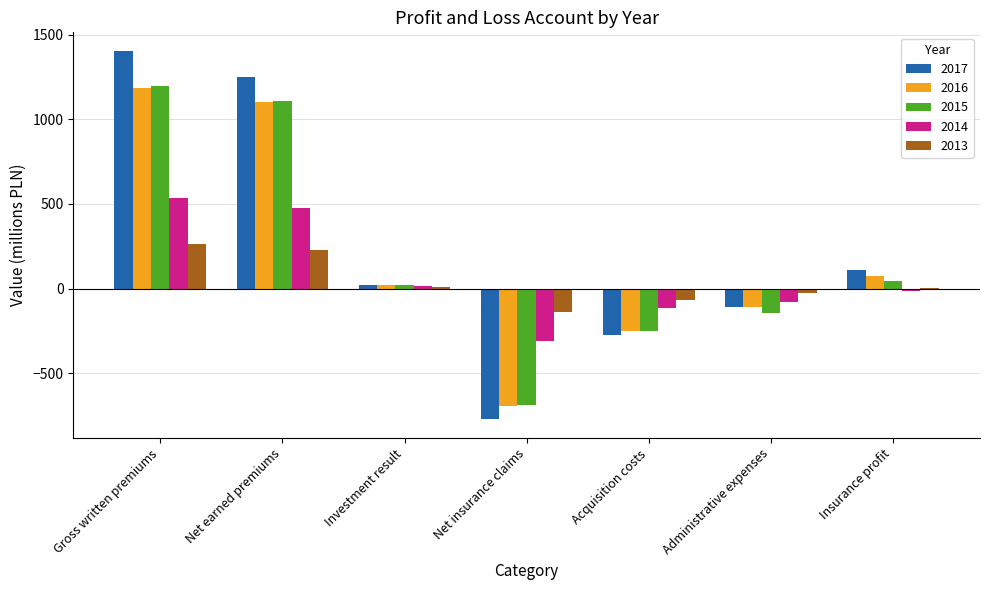

How many data points in 2013 are above 0?

4